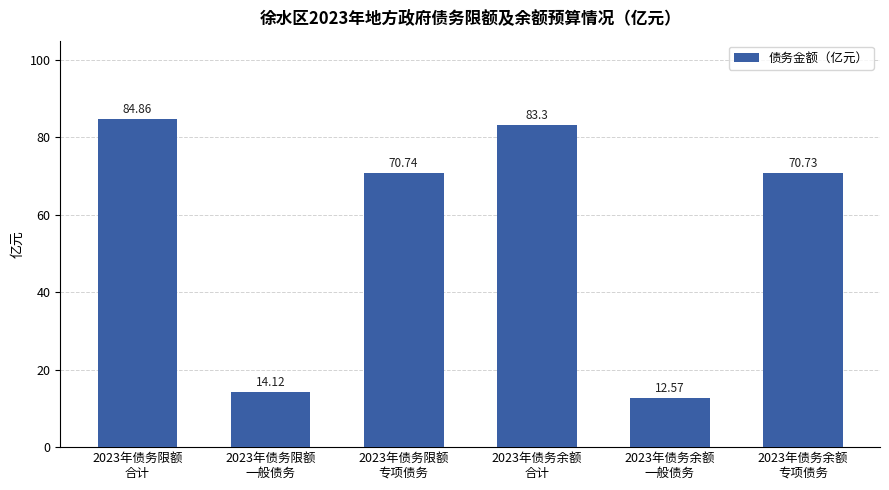

What is the change in value from 2023年债务限额
合计 to 2023年债务限额
一般债务?

-70.7